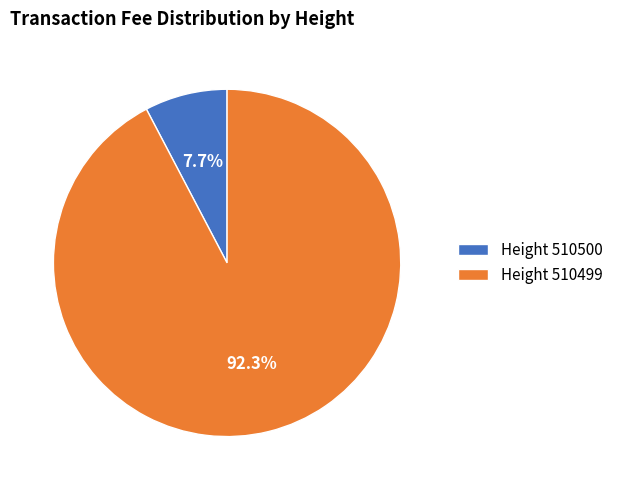

Combined, what portion of the pie is Height 510500 and Height 510499?

100.0%